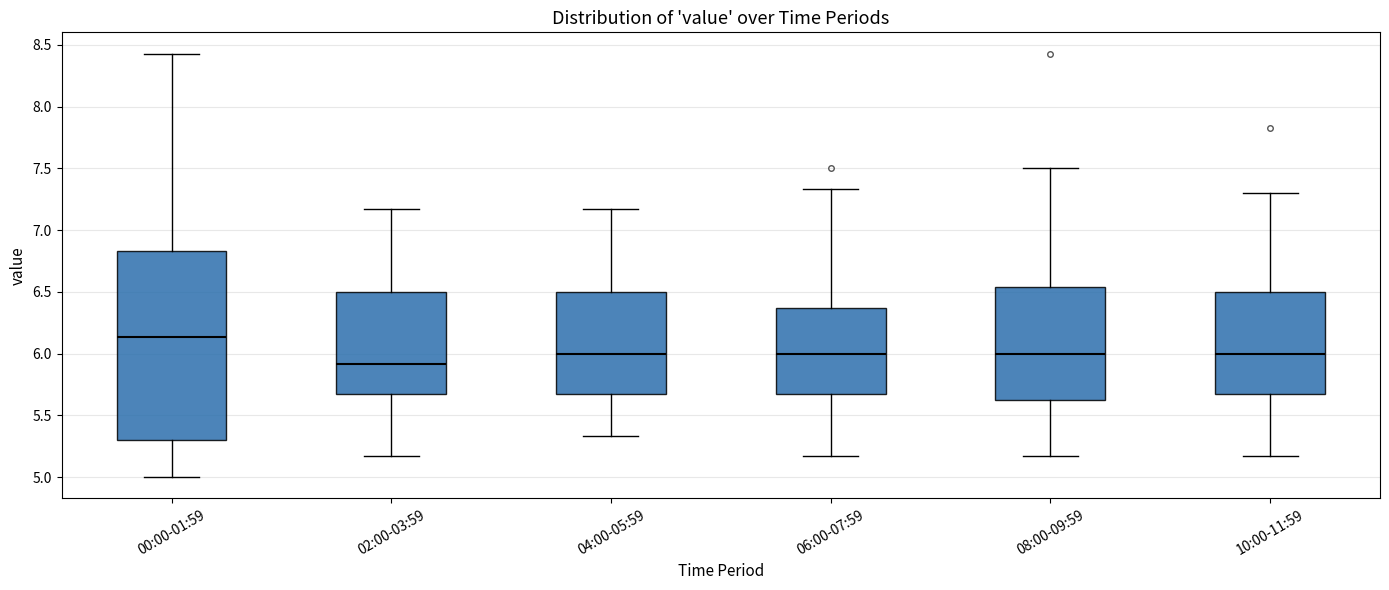

Which box's median line is the highest?

00:00-01:59